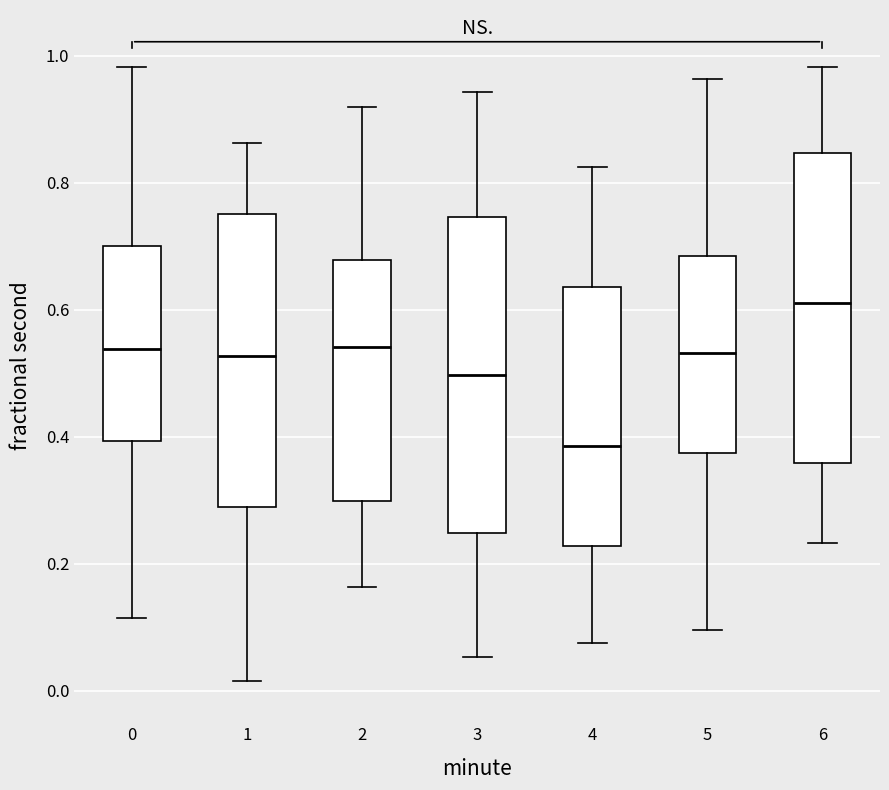

Reading left to right, read every box against the y-axis: the position of its median line, the range the box covers, and the ends of its whiskers. The values are not printed on the chart, so give them approximately, as read against the axis.

0: median 0.54, box 0.40 to 0.70, whiskers 0.12 to 0.98
1: median 0.52, box 0.28 to 0.76, whiskers 0.02 to 0.86
2: median 0.54, box 0.30 to 0.68, whiskers 0.16 to 0.92
3: median 0.50, box 0.24 to 0.74, whiskers 0.06 to 0.94
4: median 0.38, box 0.22 to 0.64, whiskers 0.08 to 0.82
5: median 0.54, box 0.38 to 0.68, whiskers 0.10 to 0.96
6: median 0.62, box 0.36 to 0.84, whiskers 0.24 to 0.98